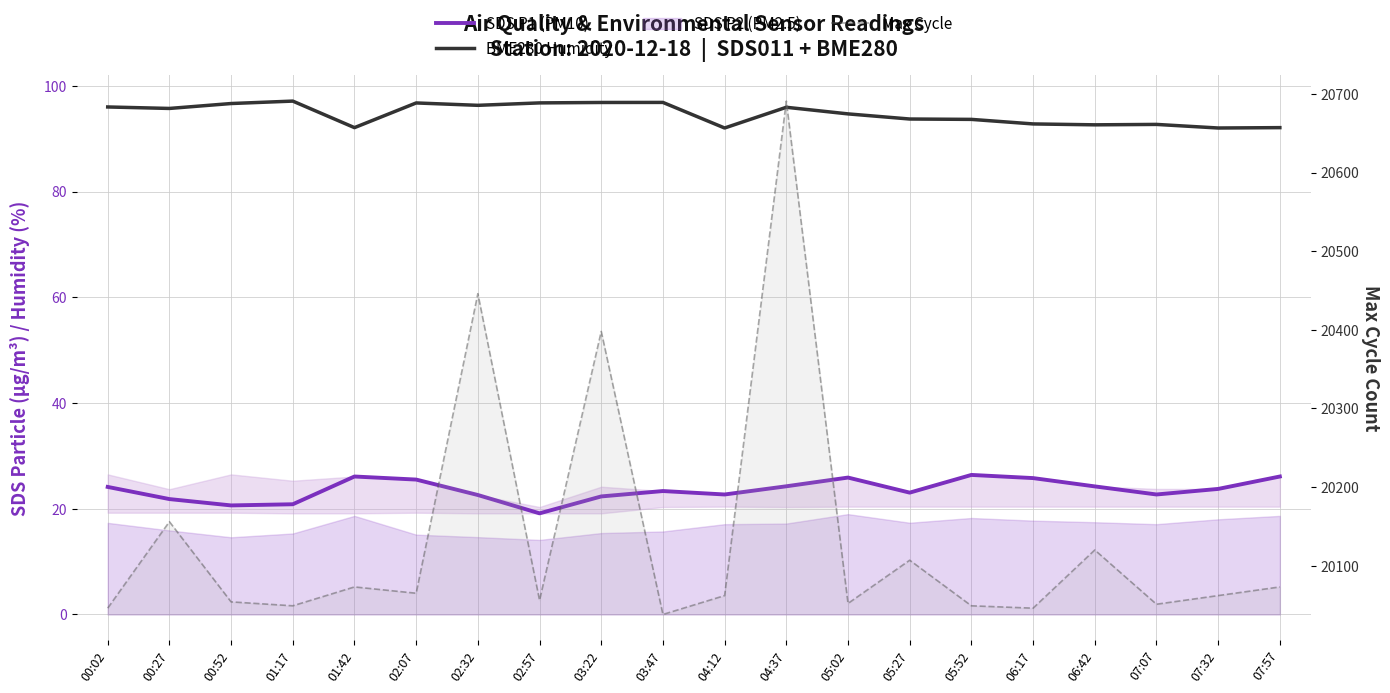

In Max Cycle, how many points are lower than both neighbors (excluding endpoints)?

7